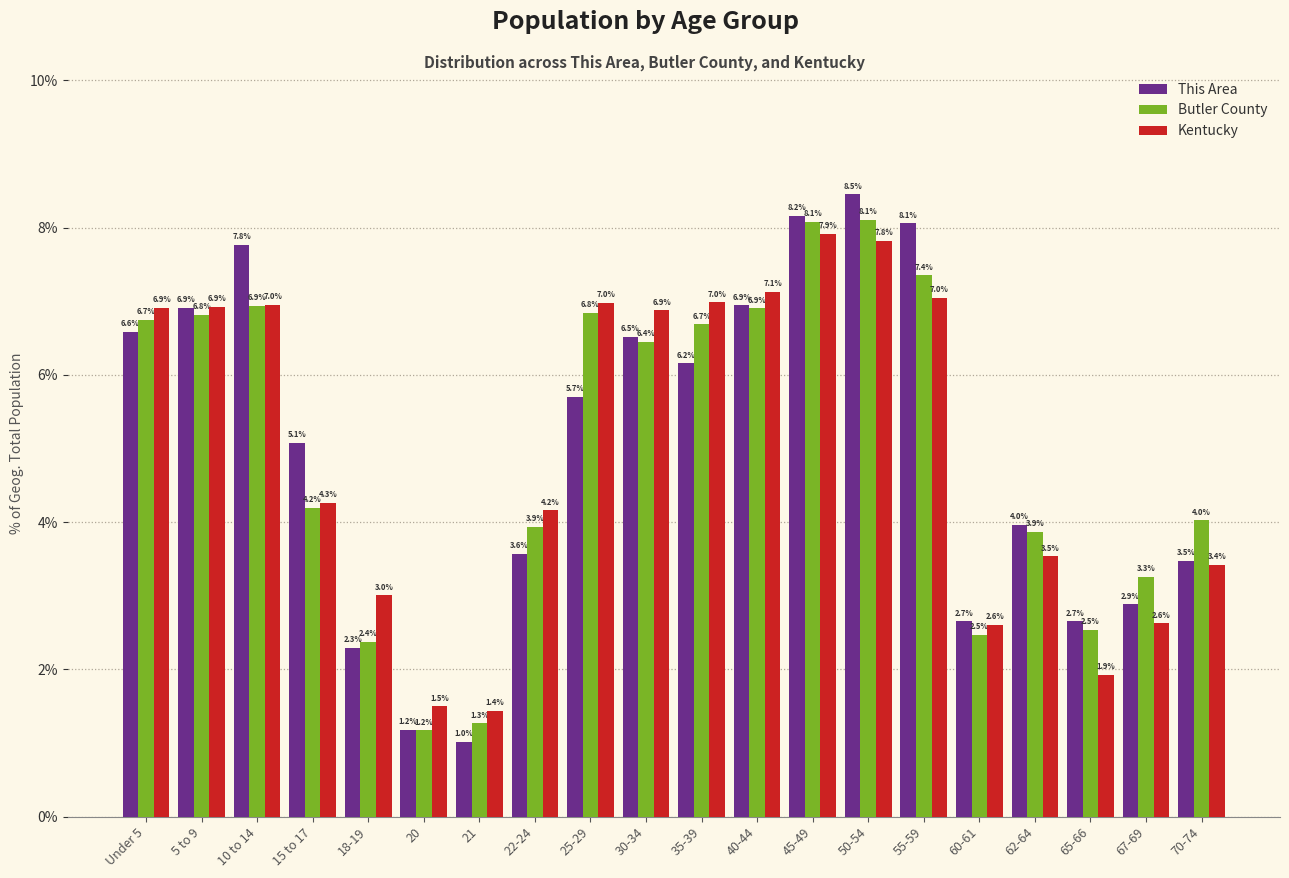

Reading left to right, transcribe all the data shown in this chart.

This Area: 6.6	6.9	7.8	5.1	2.3	1.2	1.0	3.6	5.7	6.5	6.2	6.9	8.2	8.5	8.1	2.7	4.0	2.7	2.9	3.5
Butler County: 6.7	6.8	6.9	4.2	2.4	1.2	1.3	3.9	6.8	6.4	6.7	6.9	8.1	8.1	7.4	2.5	3.9	2.5	3.3	4.0
Kentucky: 6.9	6.9	7.0	4.3	3.0	1.5	1.4	4.2	7.0	6.9	7.0	7.1	7.9	7.8	7.0	2.6	3.5	1.9	2.6	3.4